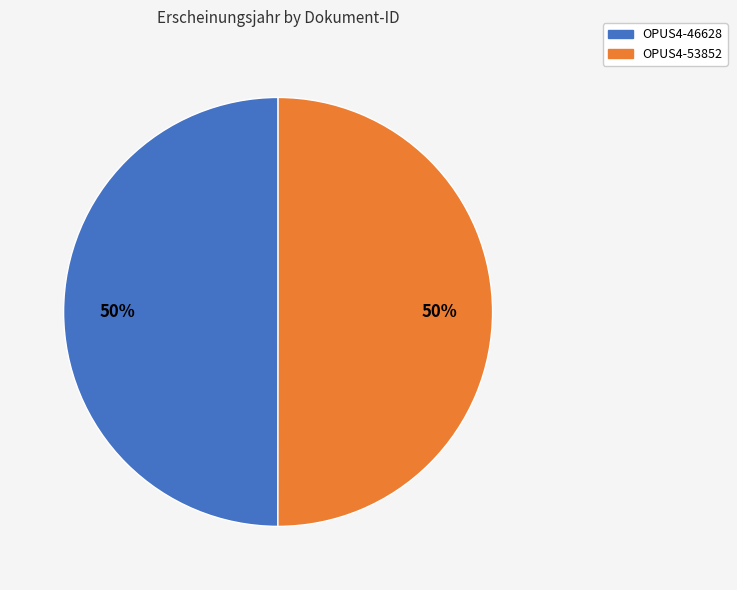

Is the sum of OPUS4-46628 and OPUS4-53852 greater than half?

Yes